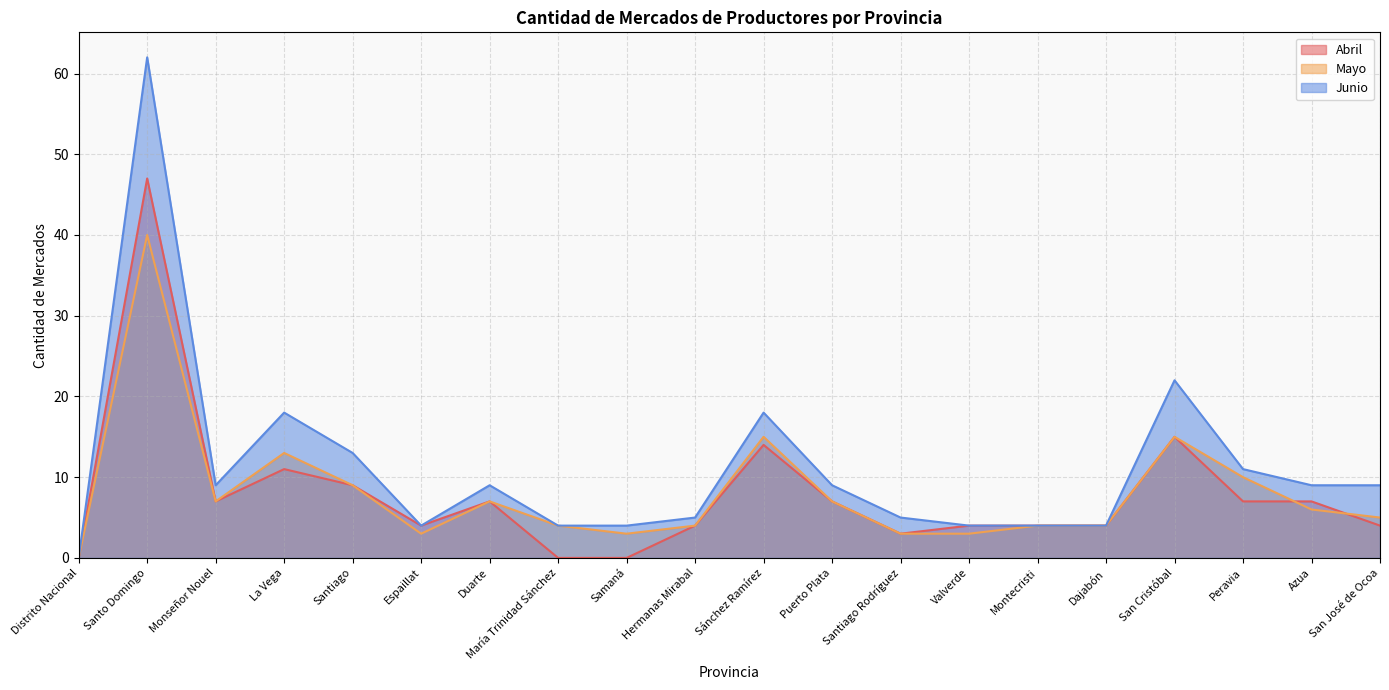

The Junio series shows 2 at María Trinidad Sánchez. True or false?

False